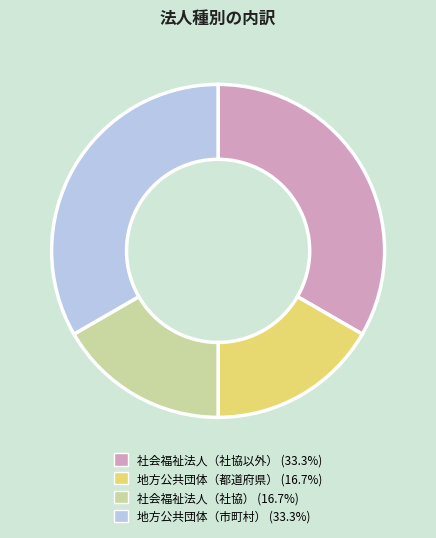

Does 社会福祉法人（社協） represent more than half of the total?

No